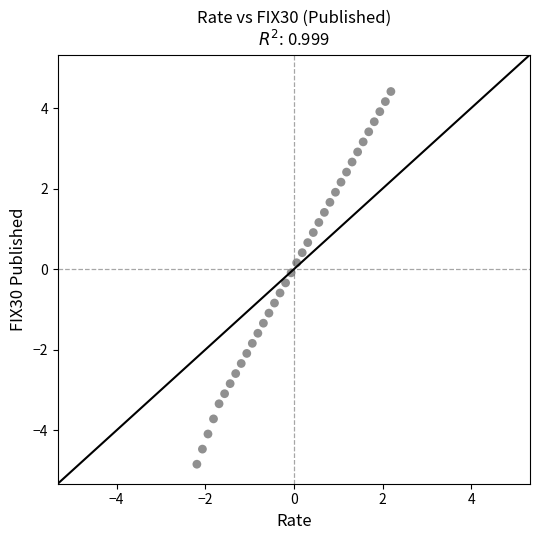

What is the range of X values (max minus min)?

4.4